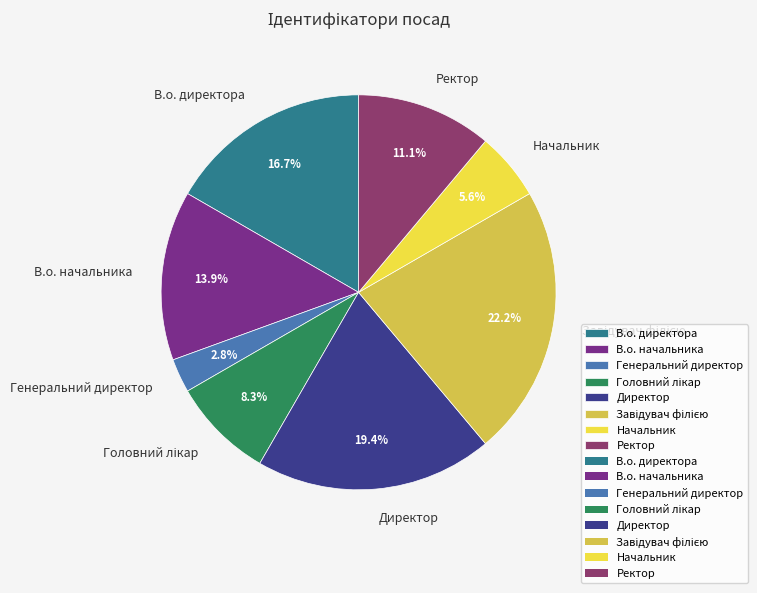

Between В.о. начальника and Начальник, which is larger?

В.о. начальника